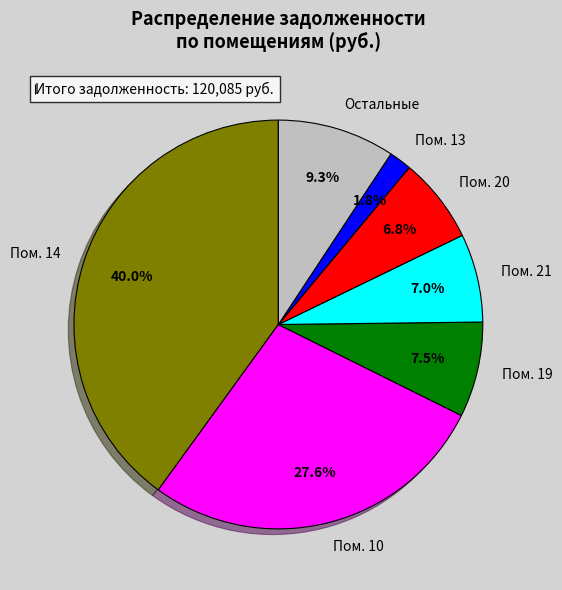

Count the number of slices in the pie.

7